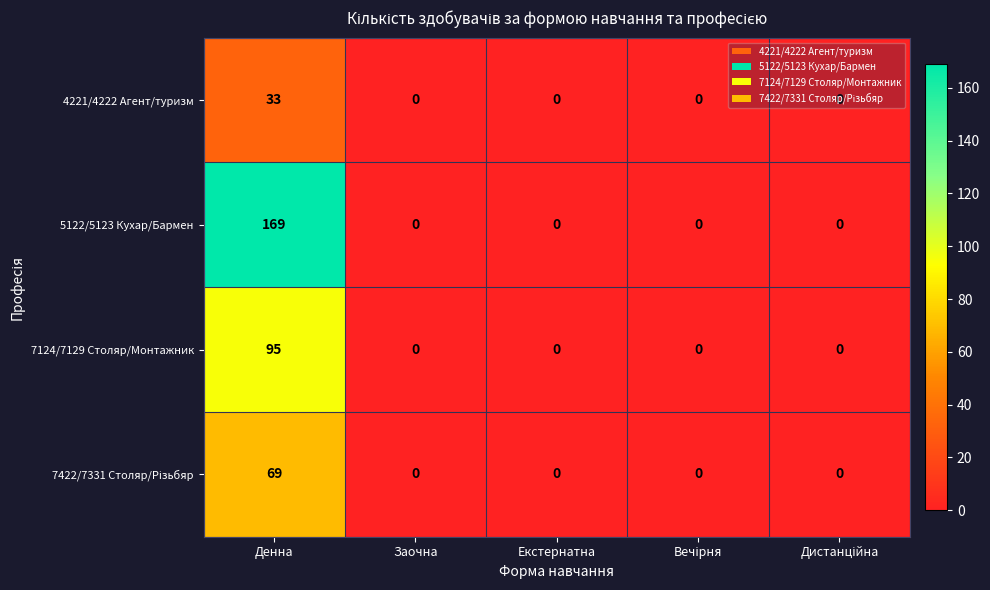

The 5122/5123 Кухар/Бармен series shows -102 at Екстернатна. True or false?

False